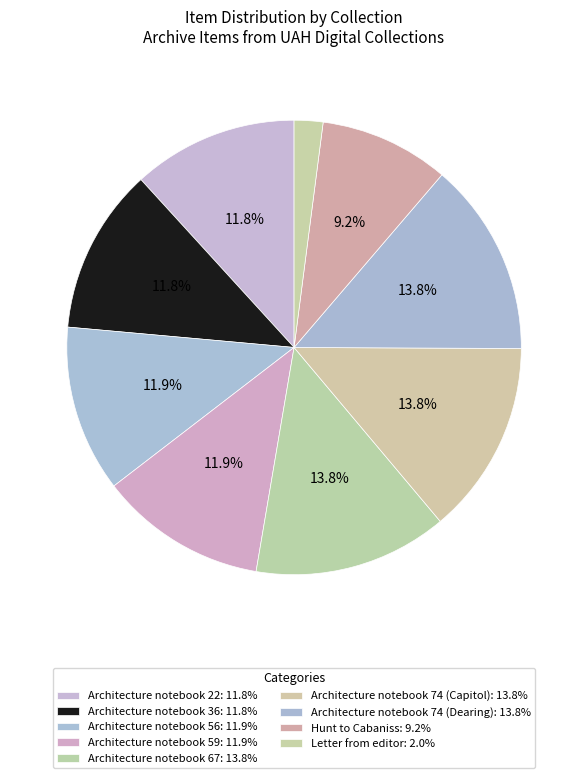

Do Architecture notebook 74 (Dearing) and Architecture notebook 36 together represent more than half of the pie?

No